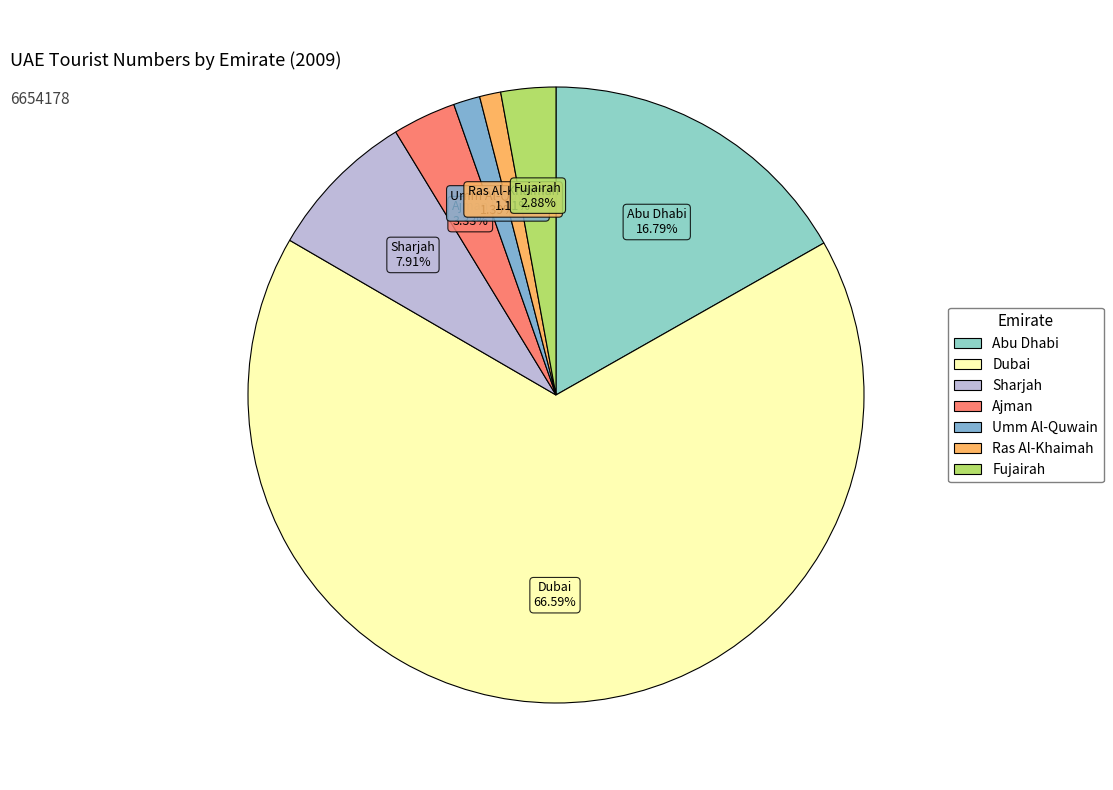

Is it true that Fujairah is 3% of the pie?

True